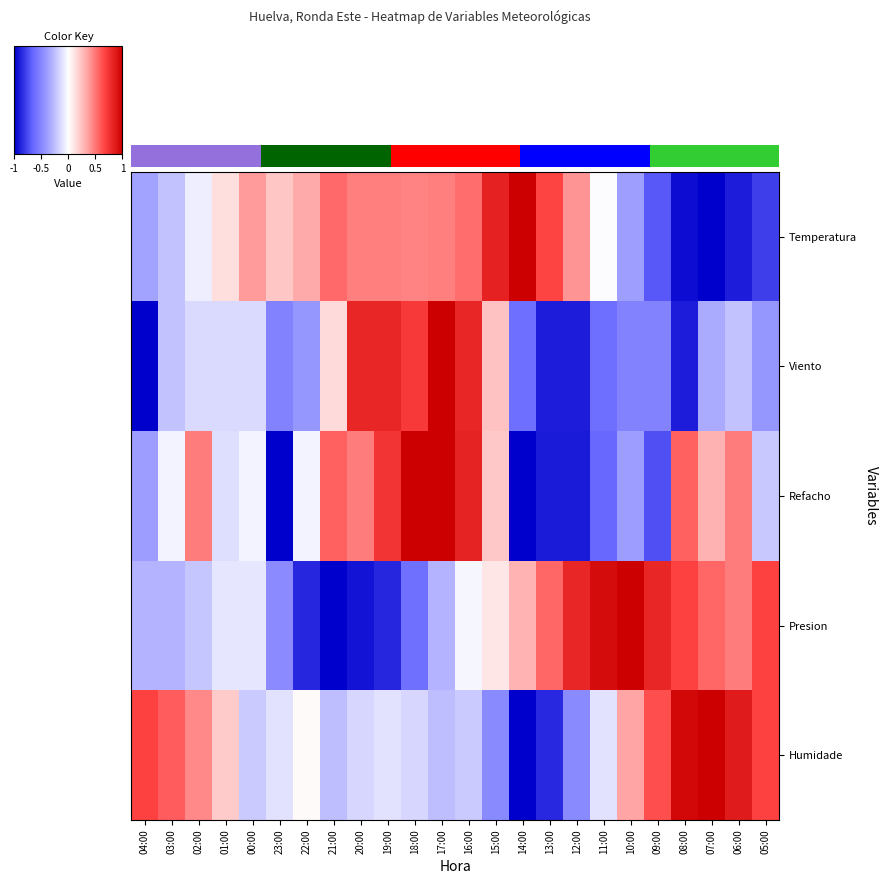

How many distinct data groups are displayed?

5